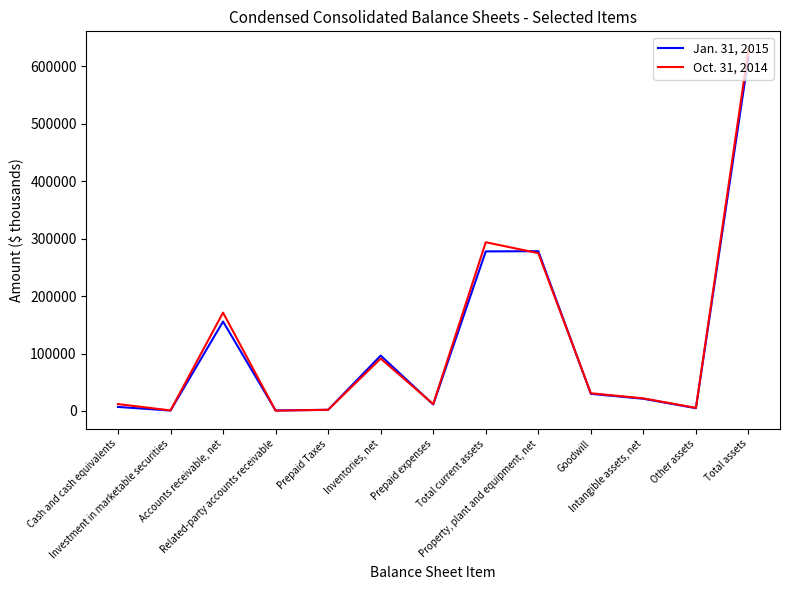

What is the spread (max minus min) of values at Inventories, net?

5156